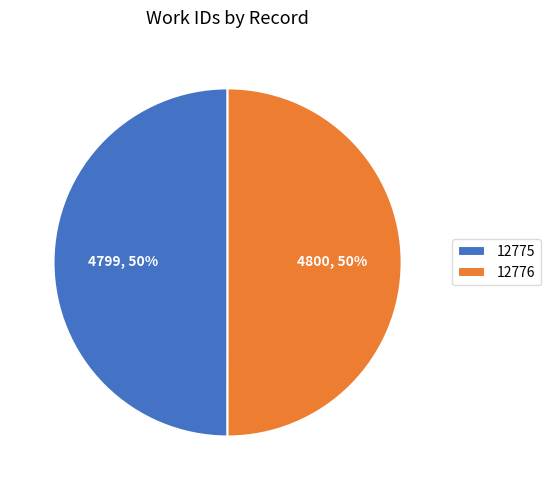

To the nearest percent, what percentage of the pie is 12776?

50%